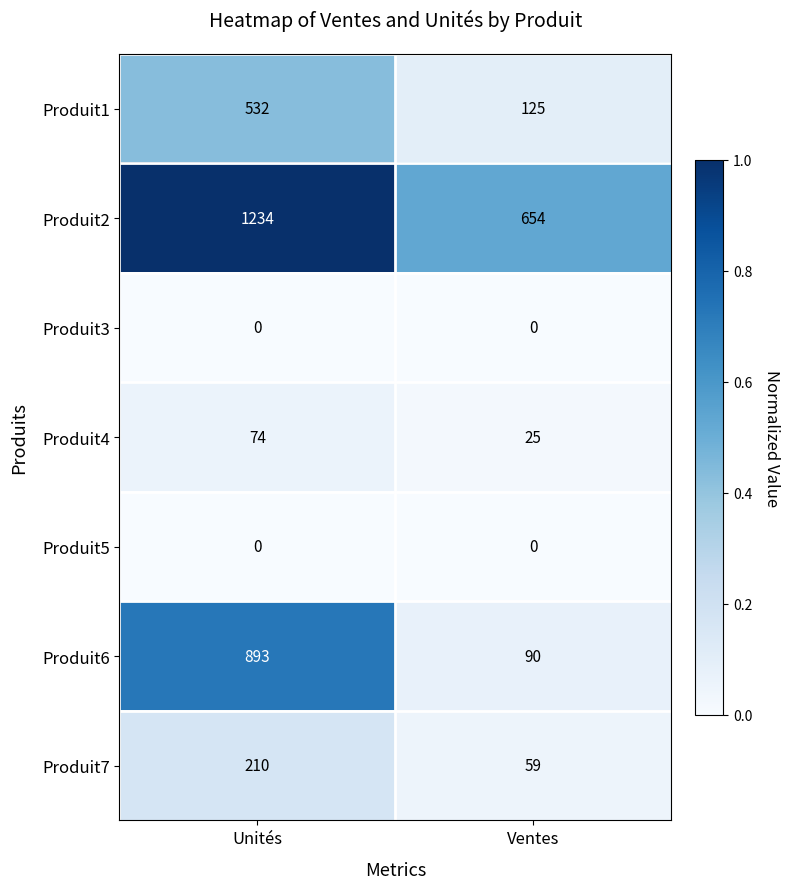

At which category is the sum across all series the highest?

Unités